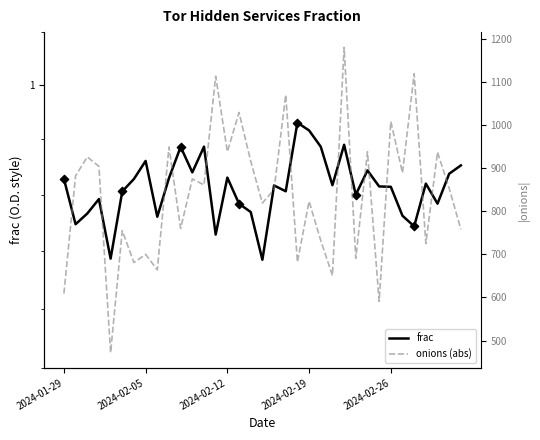

Which series has the widest spread of Y values?

onions (abs)